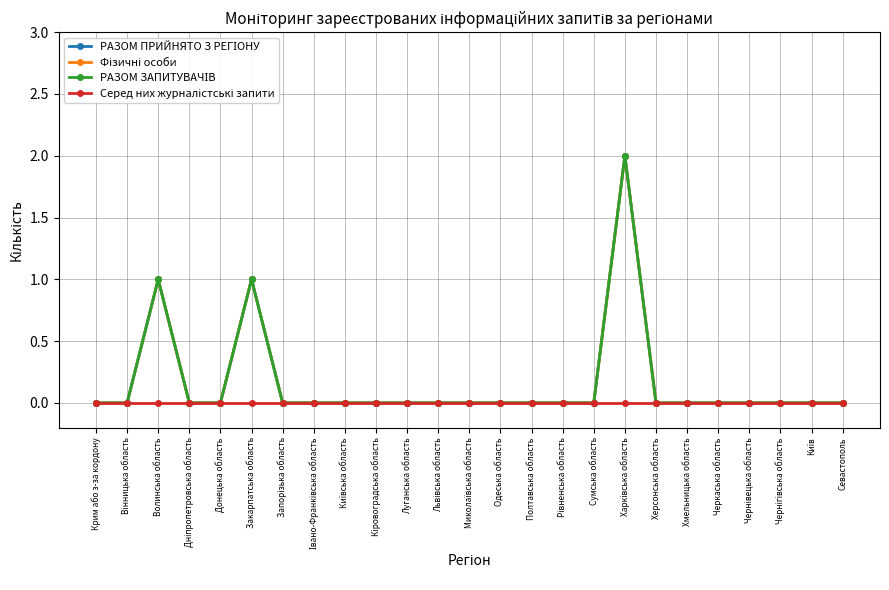

Is this an area chart (filled region under the line)?

No